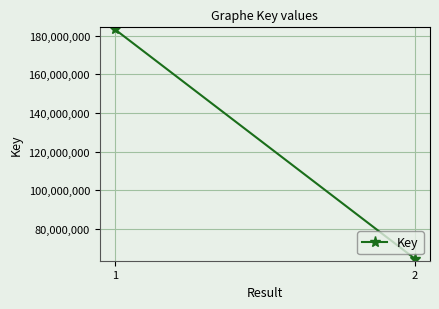

Between 2 and 1, which is larger?

1